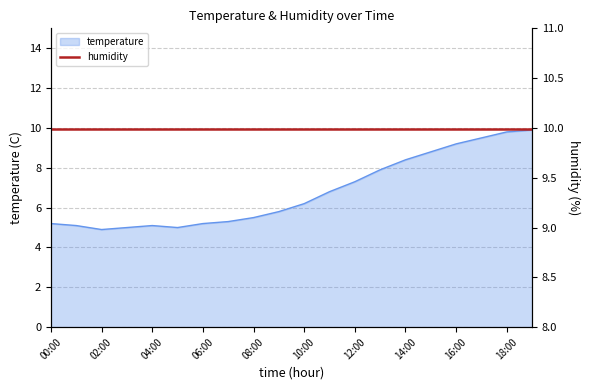

Reading left to right, list all the values displayed in this chart.

5.2	5.1	4.9	5.0	5.1	5.0	5.2	5.3	5.5	5.8	6.2	6.8	7.3	7.9	8.4	8.8	9.2	9.5	9.8	9.9